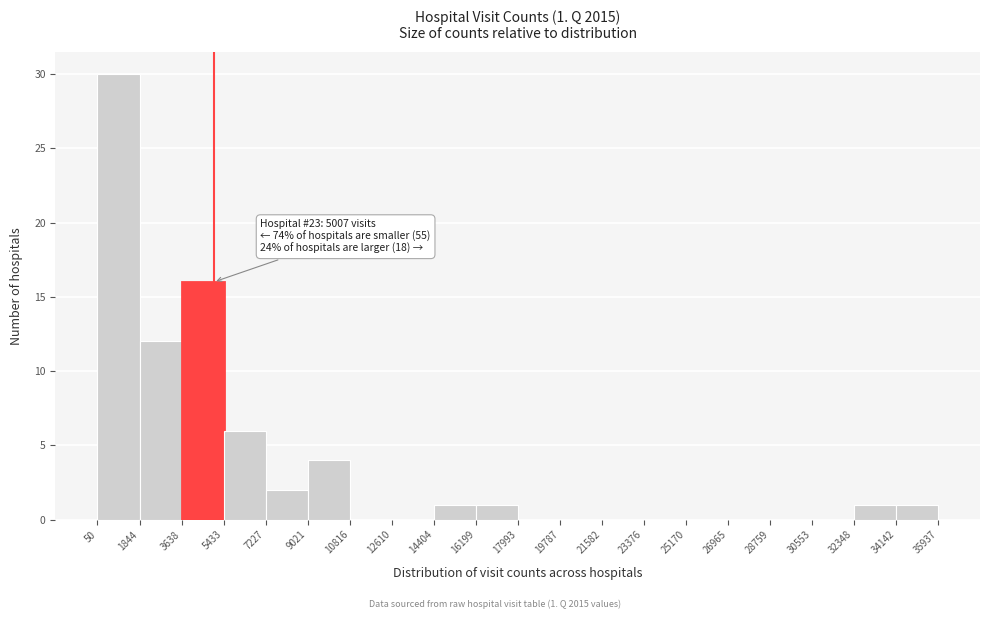

Over which range of the x-axis is the bar tallest?

50 to 1844